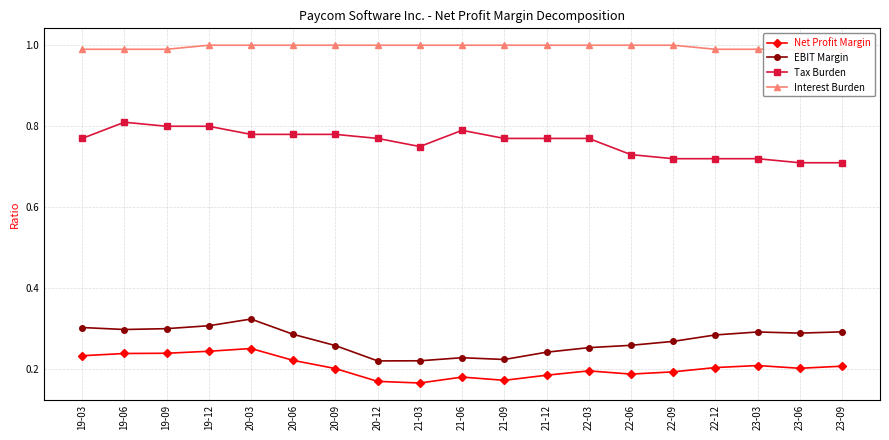

Which has a higher value, 23-03 or 19-12?

19-12